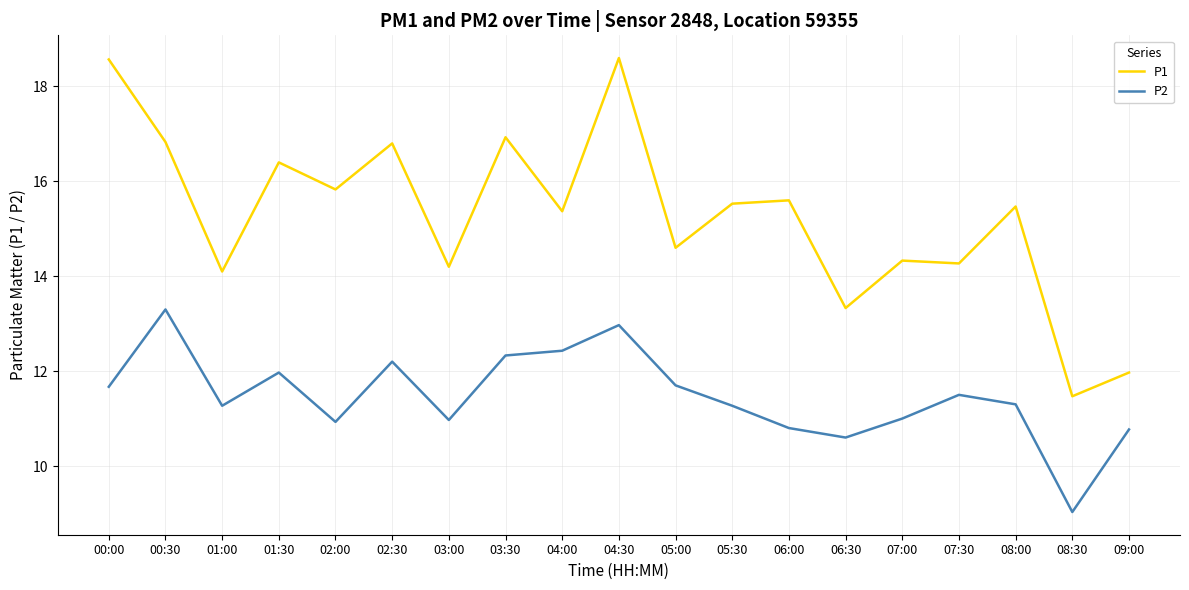

At which category is the sum across all series the highest?

04:30